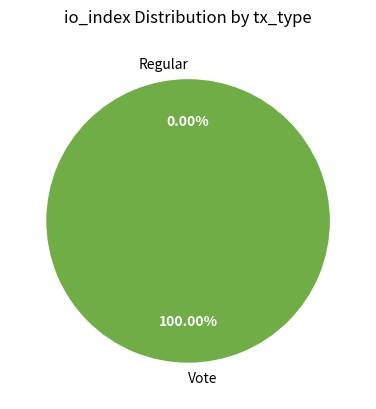

What is the largest slice in the pie chart?

Vote